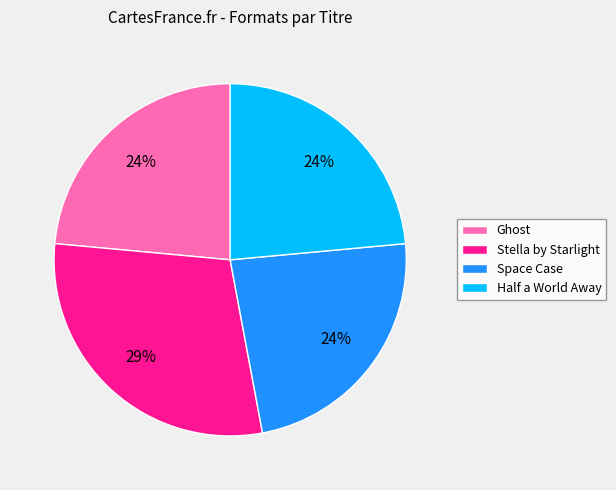

Is the sum of Stella by Starlight and Half a World Away greater than half?

Yes